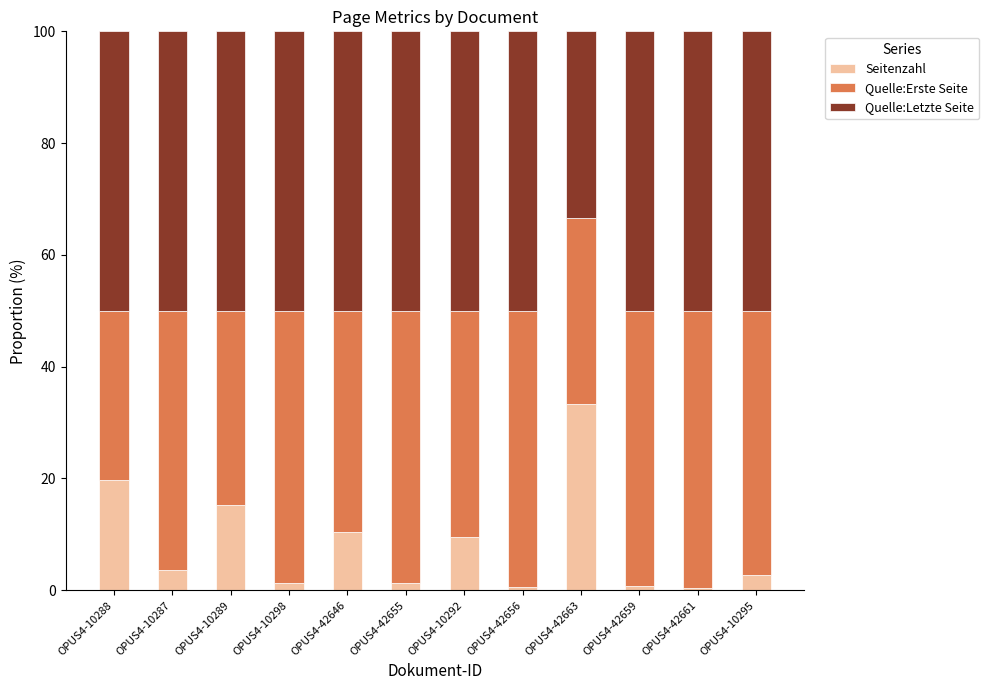

What is the total value across all series at OPUS4-10289?

100.0